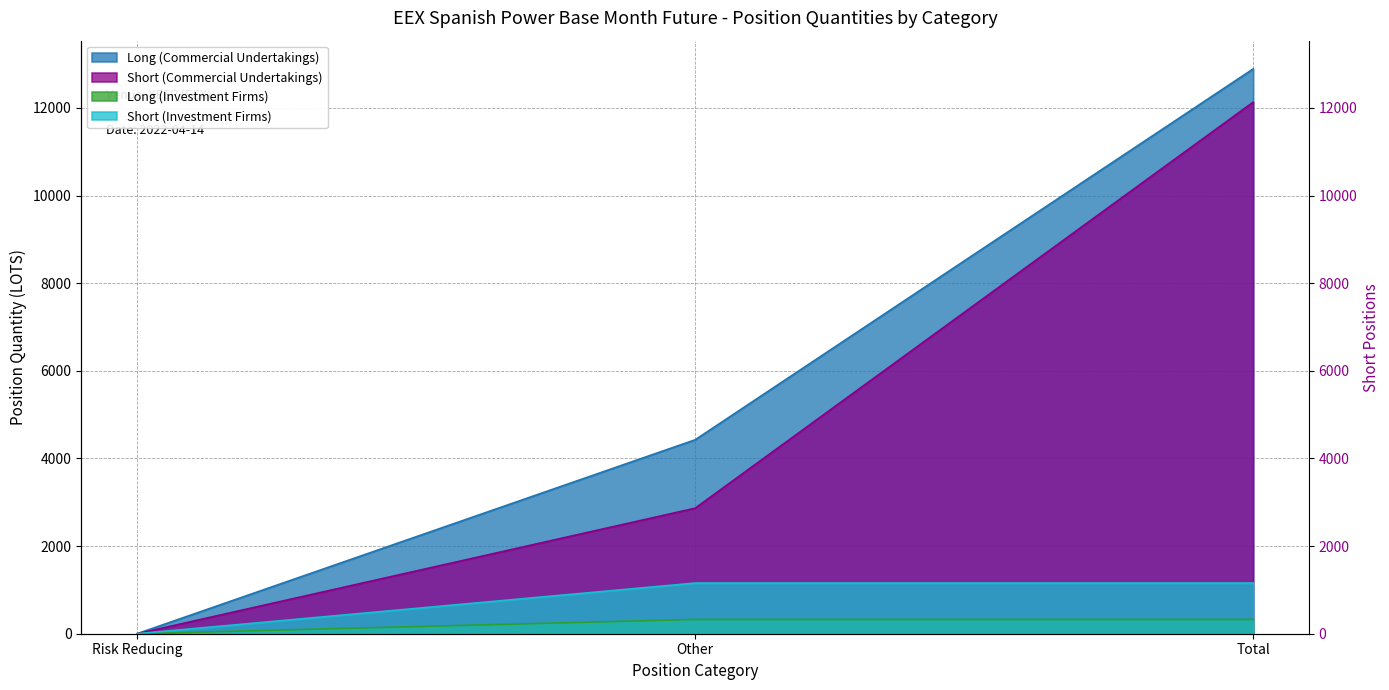

True or false: Long (Investment Firms) has a value of 0.0 at Risk Reducing.

True